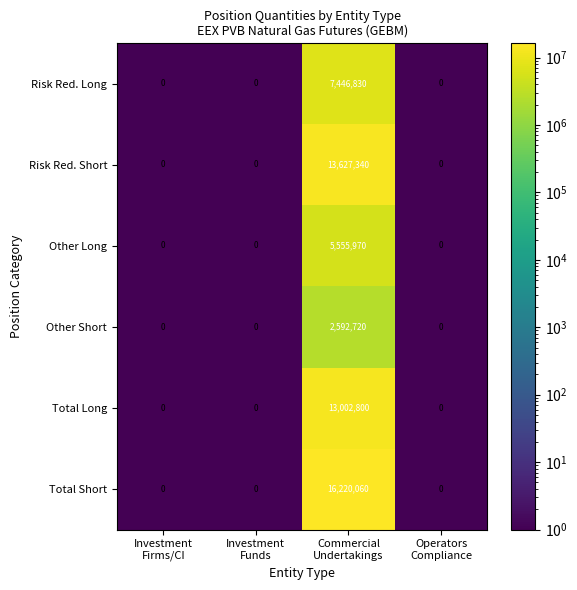

Count the Risk Red. Short values in the range 0 to 13627340.

4